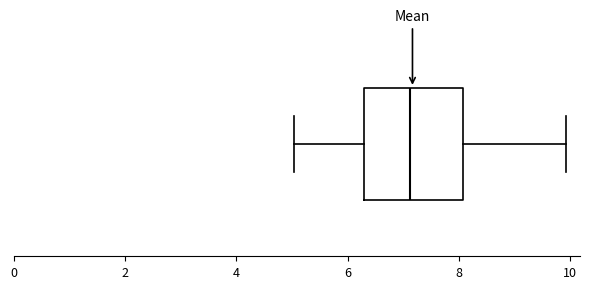

Read this box plot against the x-axis: the position of the median line, the range covered by the box, and the ends of both whiskers. The values are not printed on the chart, so give them approximately, as read against the axis.

median 7.2, box 6.4 to 8.0, whiskers 5.0 to 10.0